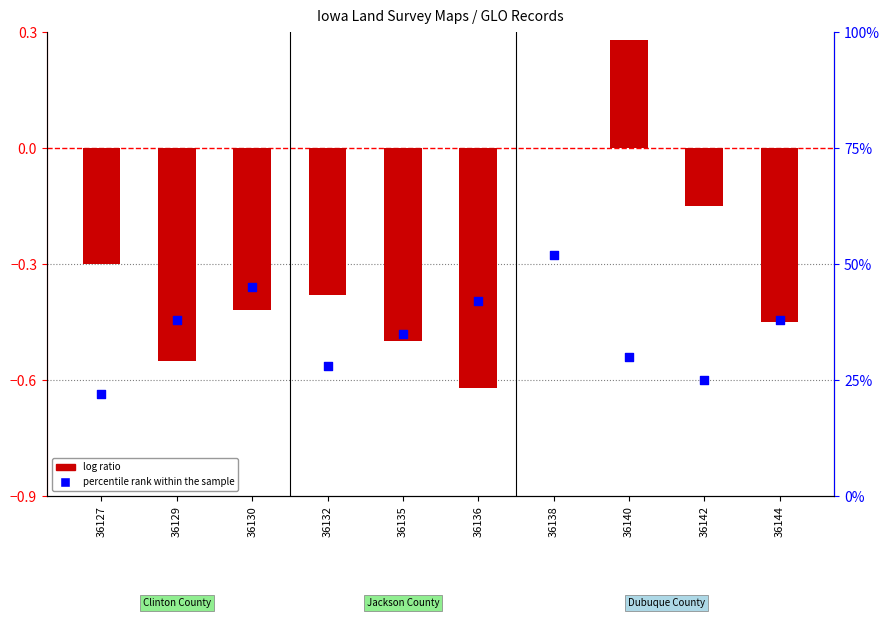

At how many categories does at least one series exceed 24?

9